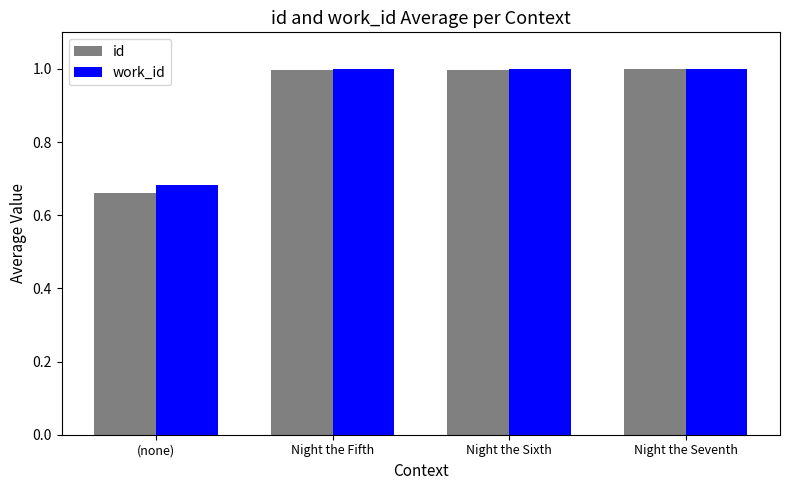

At which label is id closest to 0?

(none)